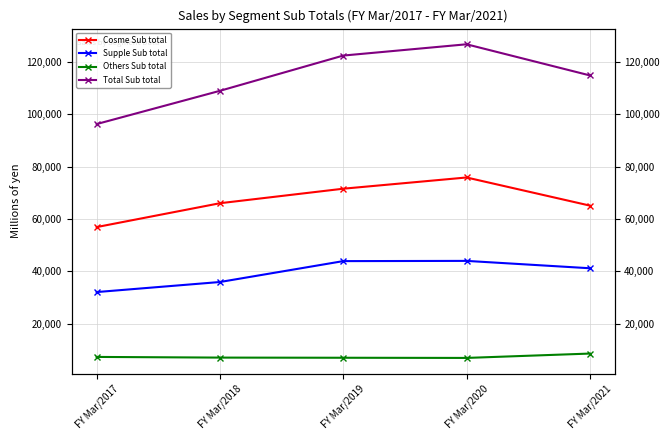

How many categories are shown in the chart?

5